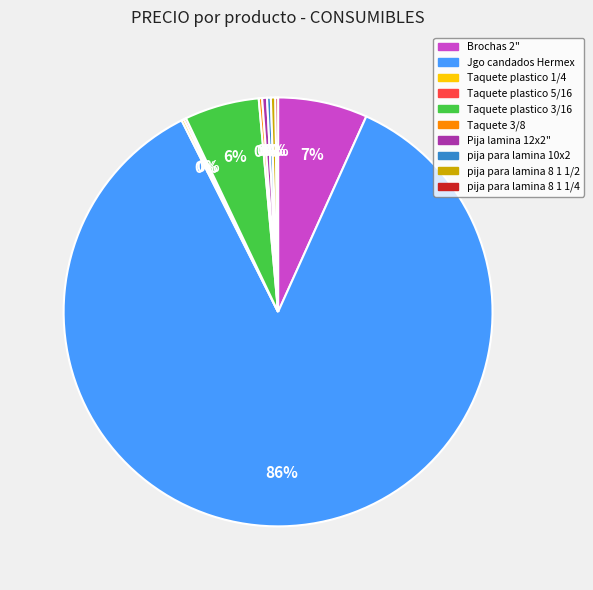

Is the sum of Brochas 2" and Taquete plastico 3/16 greater than half?

No